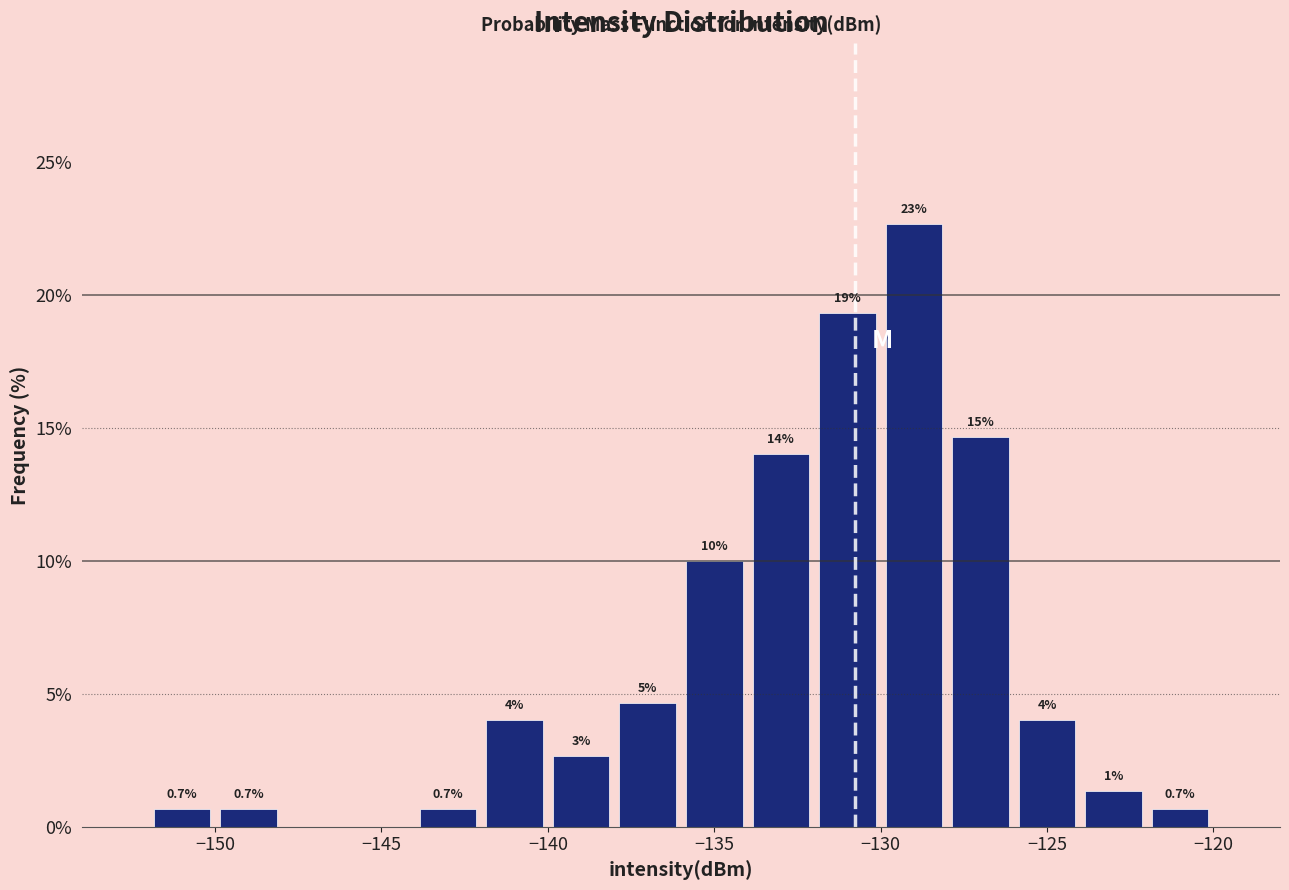

Which range on the x-axis has the tallest bar?

-130 to -128